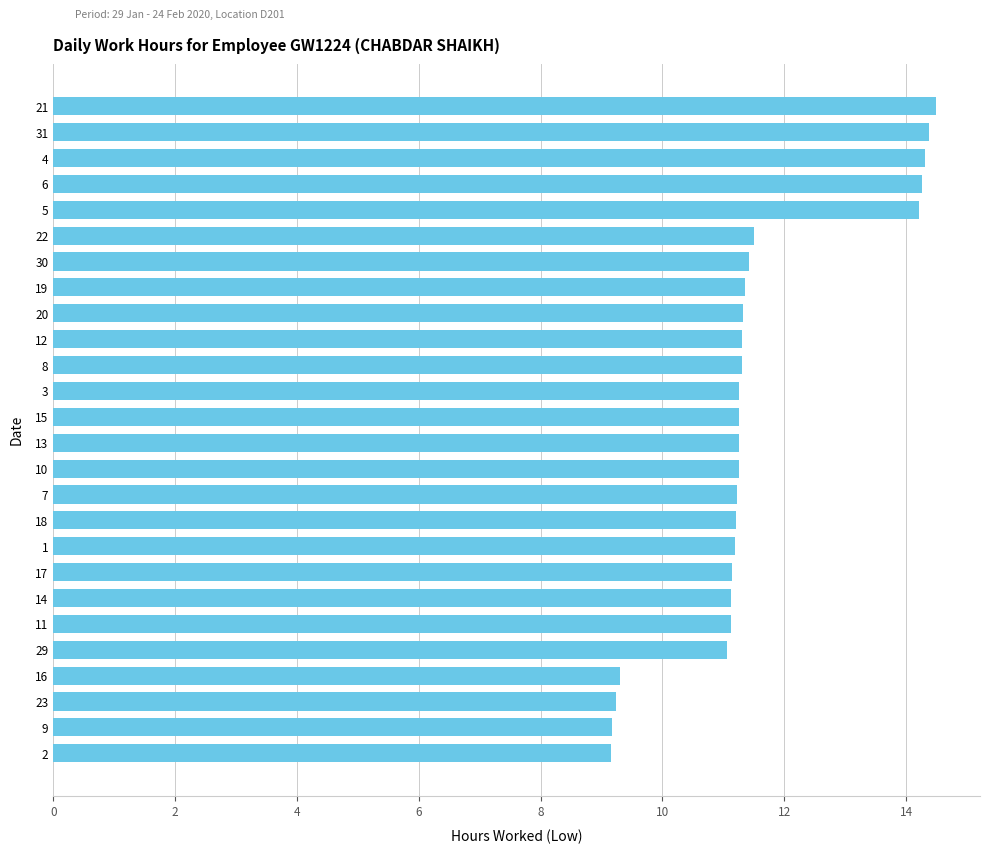

What is the sum of all values?

299.9